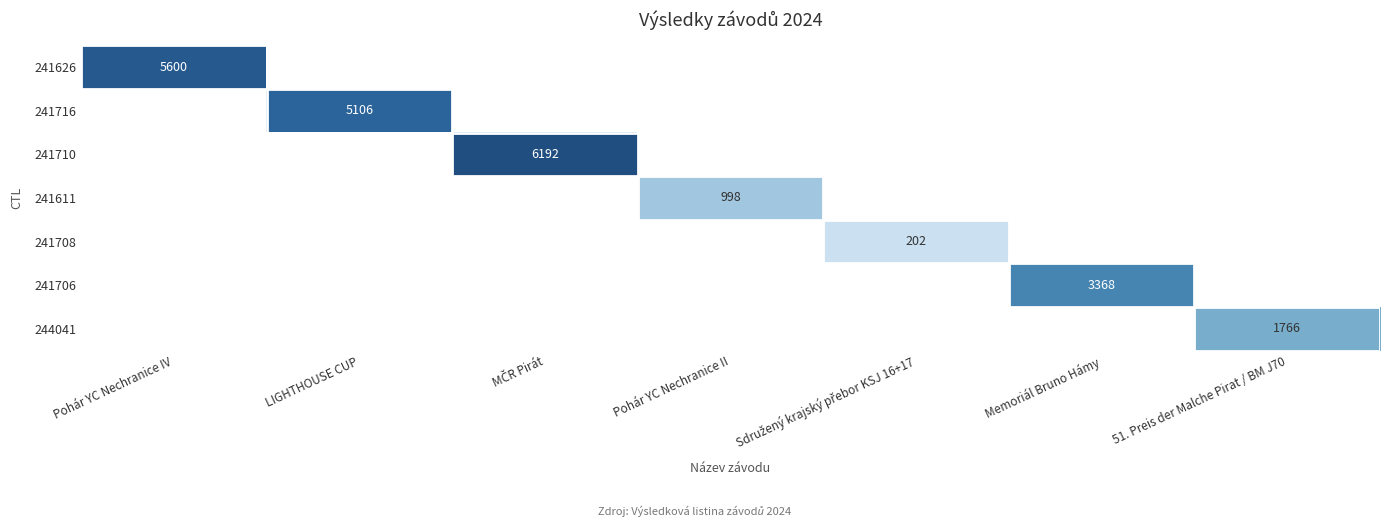

Which category has the lowest value across all series?

Sdružený krajský přebor KSJ 16+17